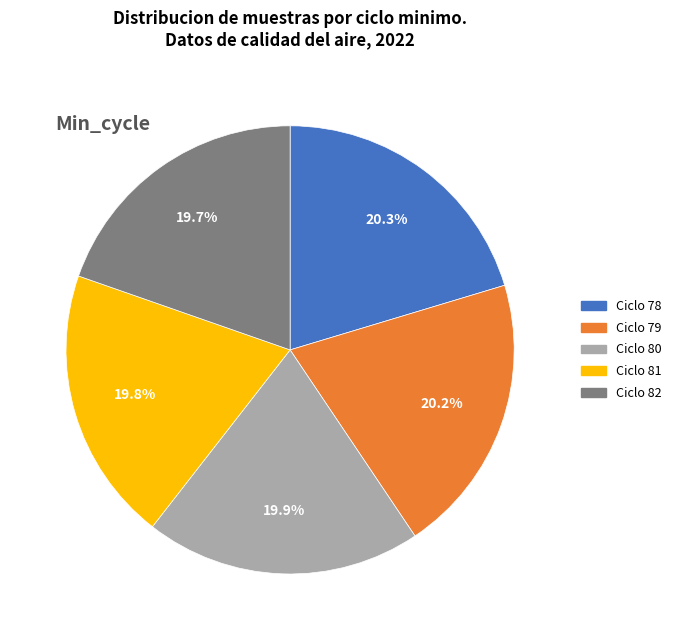

Does any single category account for the majority?

No